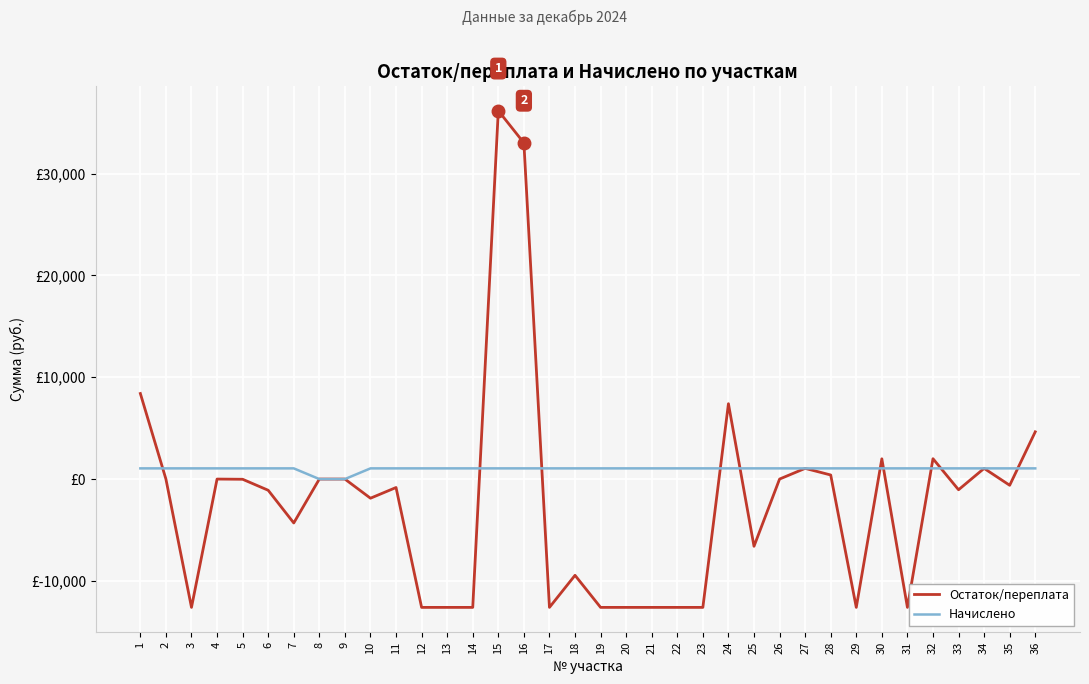

The Остаток/переплата series shows 400 at 28. True or false?

True